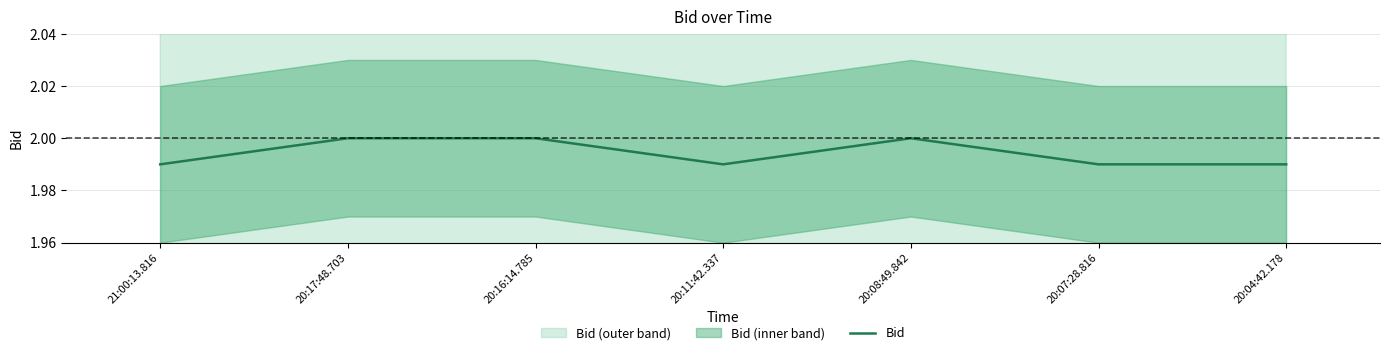

What is the value of the 1st point from the left?

2.0